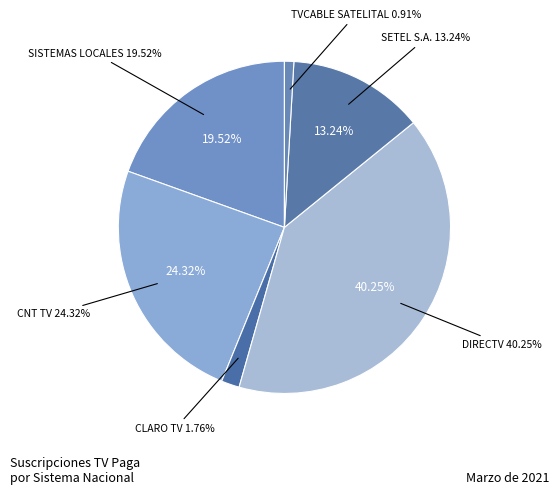

To the nearest percent, what percentage of the pie is DIRECTV?

40%